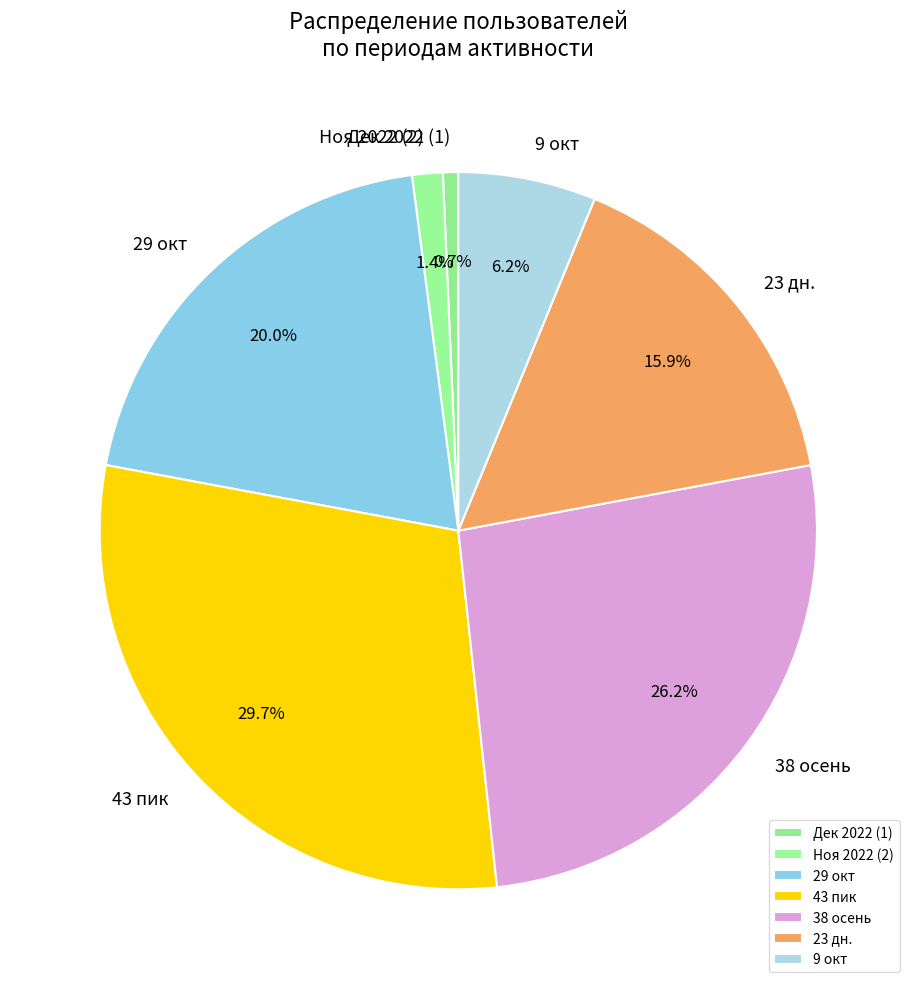

Which has a higher value, 38 осень or 43 пик?

43 пик